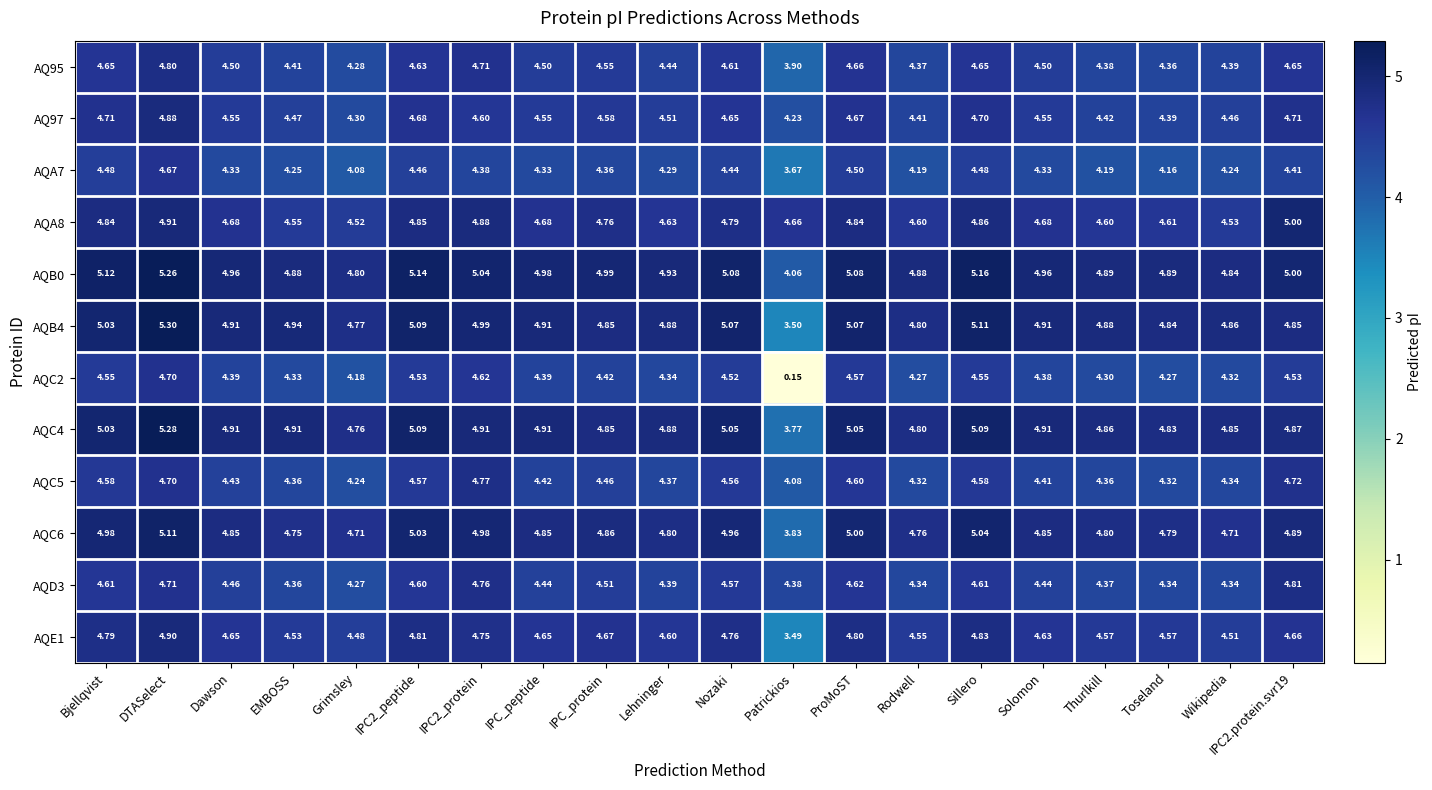

Where is AQA8 nearest to the value 4?

Grimsley